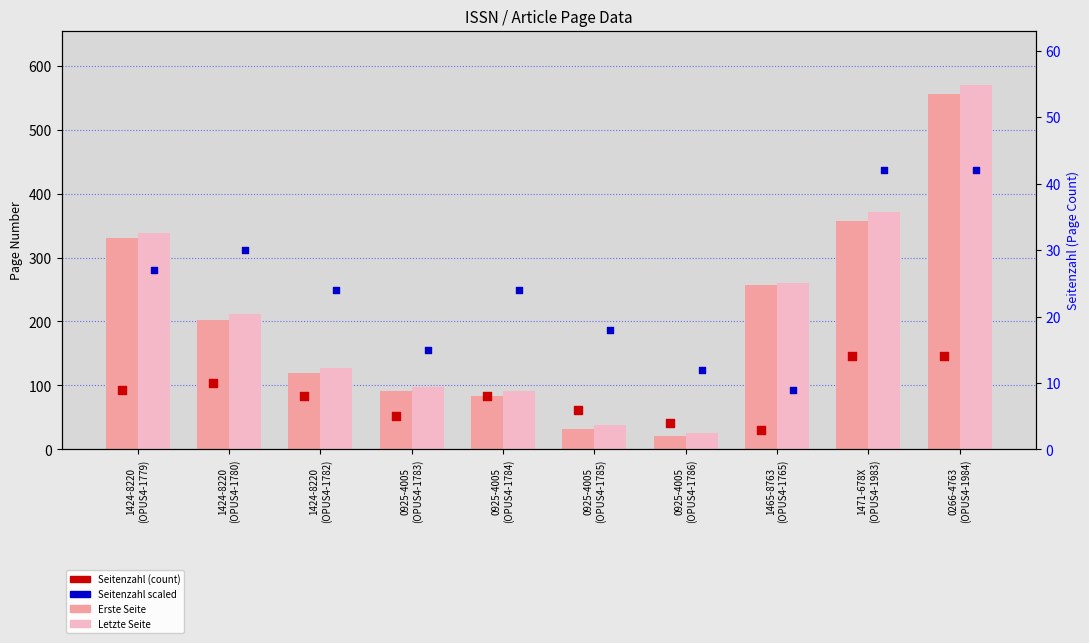

What are all the series names shown in the legend?

Erste Seite, Letzte Seite, Seitenzahl, Seitenzahl (scaled)